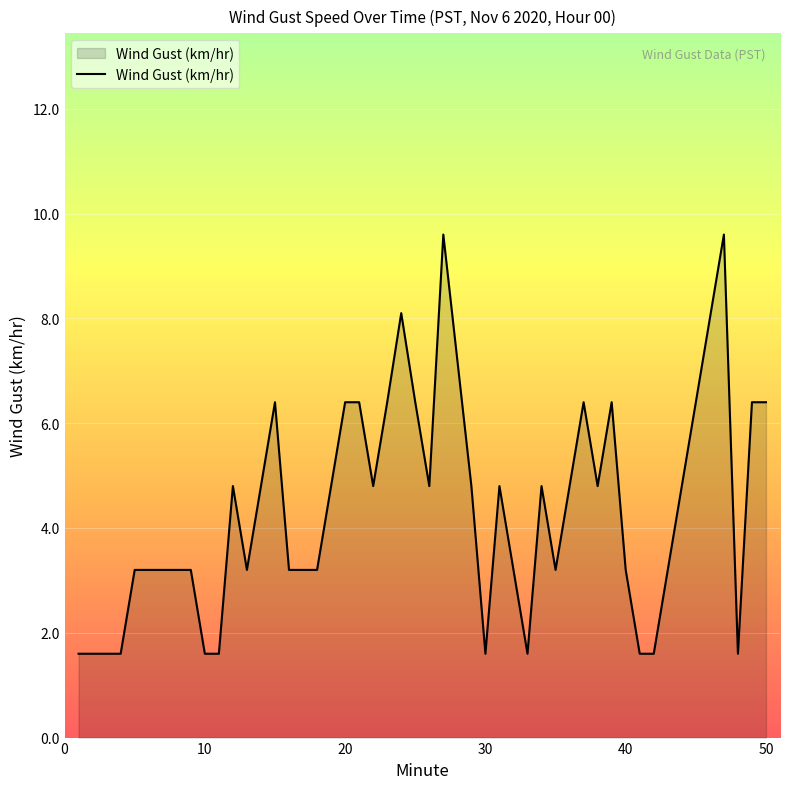

What is the minimum value shown in the chart?

1.6